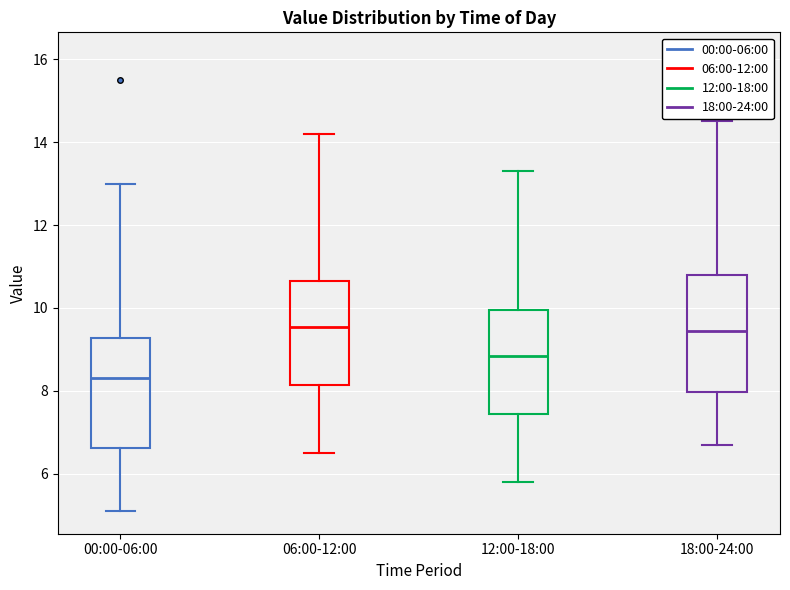

Reading left to right, transcribe this box plot: for each box, give where its median line is, the range the box spans, and where its two whiskers end, as read against the y-axis. The values are not printed on the chart, so give them approximately, as read against the axis.

00:00-06:00: median 8.4, box 6.6 to 9.2, whiskers 5.2 to 13.0
06:00-12:00: median 9.6, box 8.2 to 10.6, whiskers 6.6 to 14.2
12:00-18:00: median 8.8, box 7.4 to 10.0, whiskers 5.8 to 13.4
18:00-24:00: median 9.4, box 8.0 to 10.8, whiskers 6.8 to 14.6